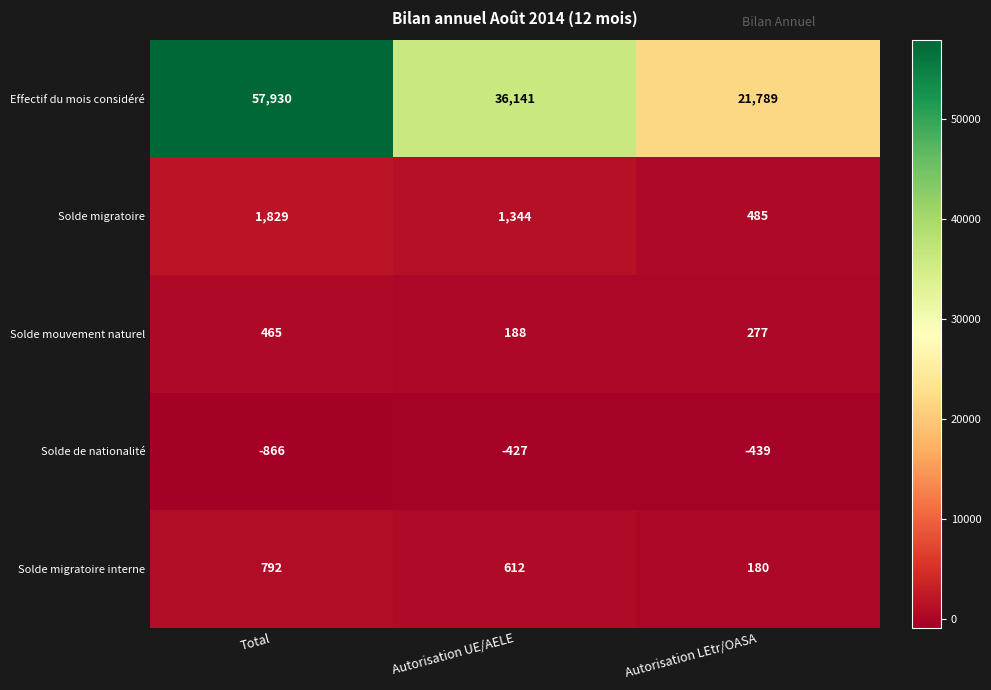

Which category has the highest value across all series?

Total